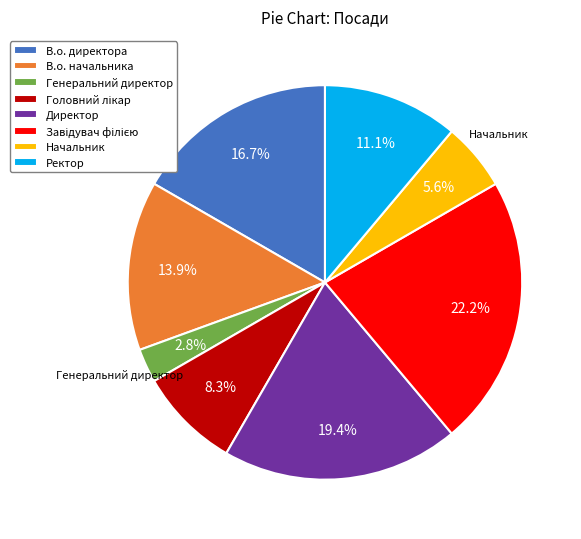

Which slice is the smallest?

Генеральний директор